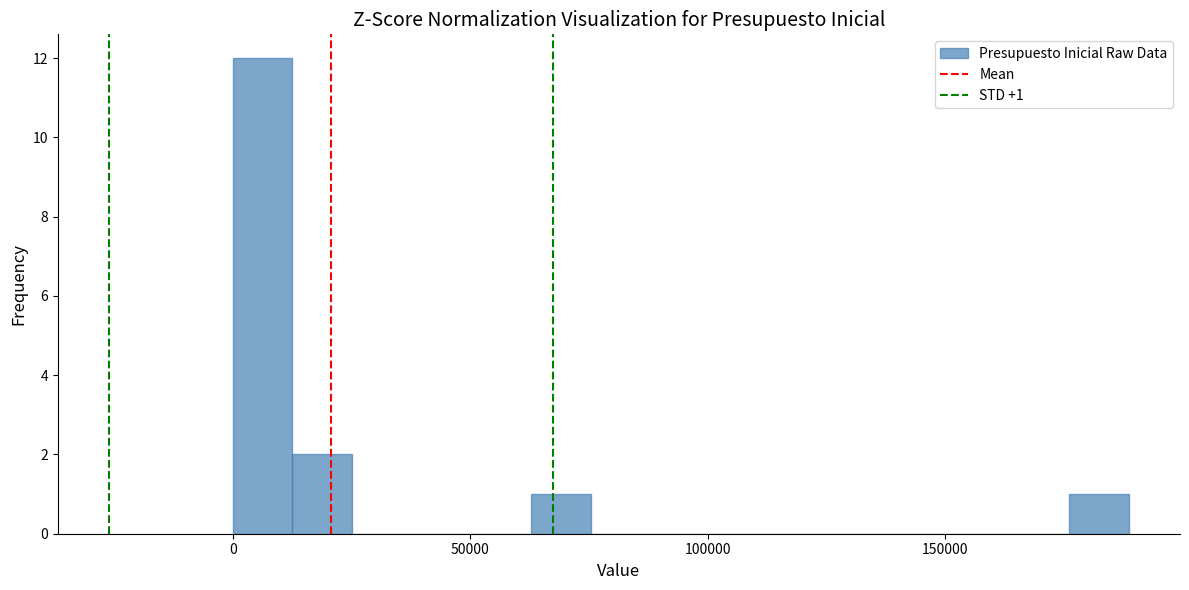

Read against the x-axis, roughly where is the centre of the tallest bar?

5000